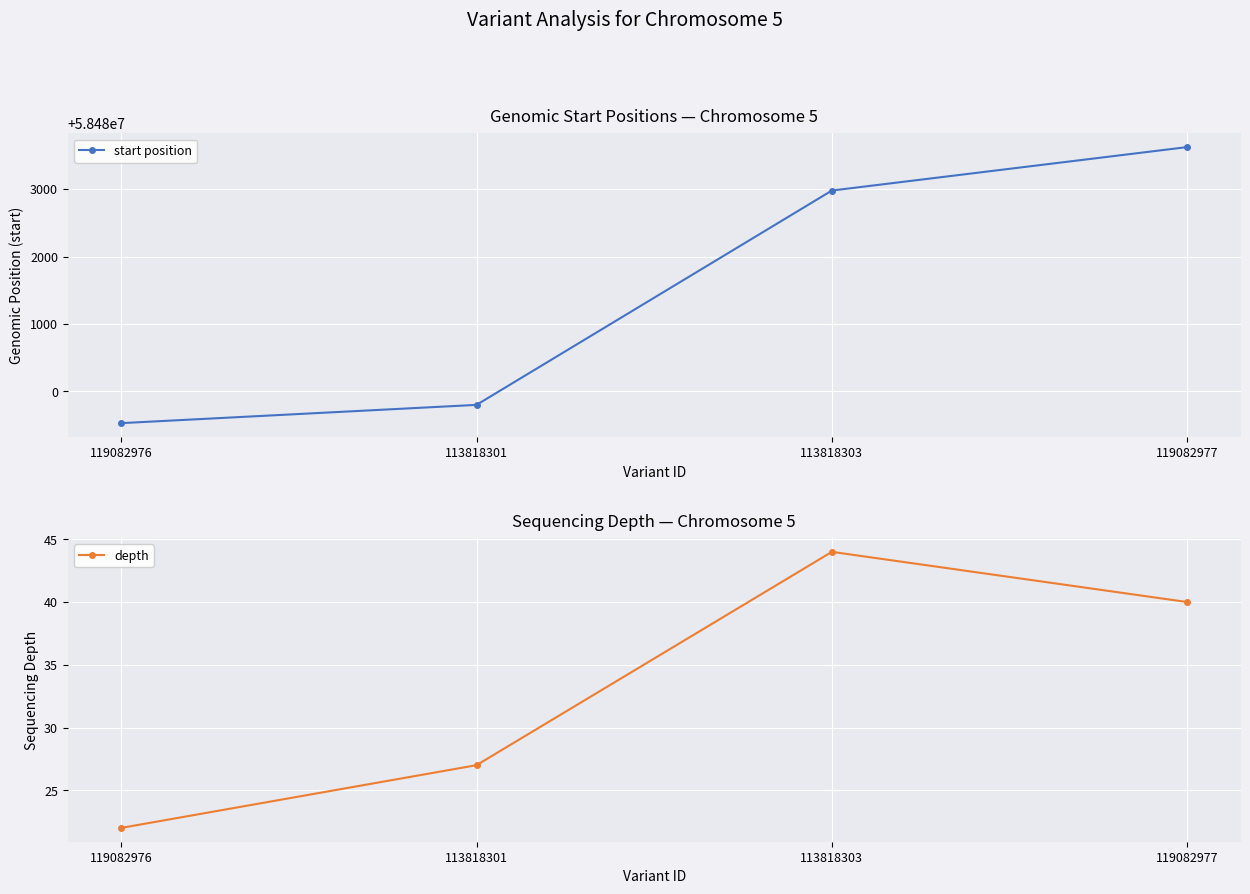

Reading left to right, list all the values displayed in this chart.

start position: 58479528	58479799	58482980	58483625
depth: 22	27	44	40